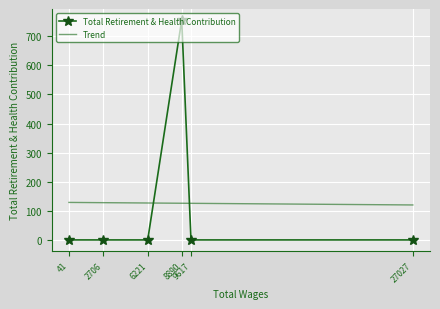

List the labels in order of value, largest first.

8890, 27027, 9617, 6221, 2706, 41